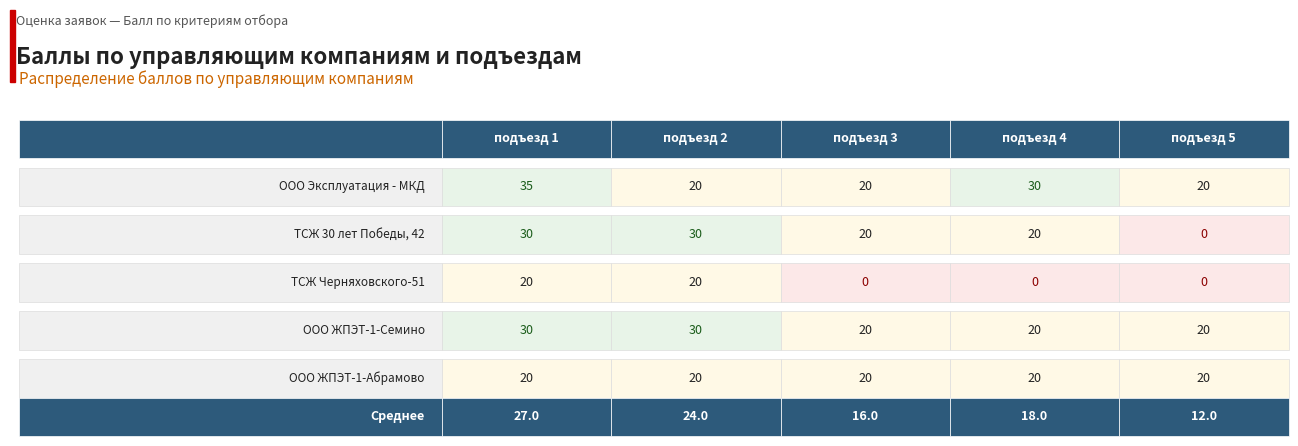

True or false: ТСЖ Черняховского-51 has a value of 26 at подъезд 2.

False